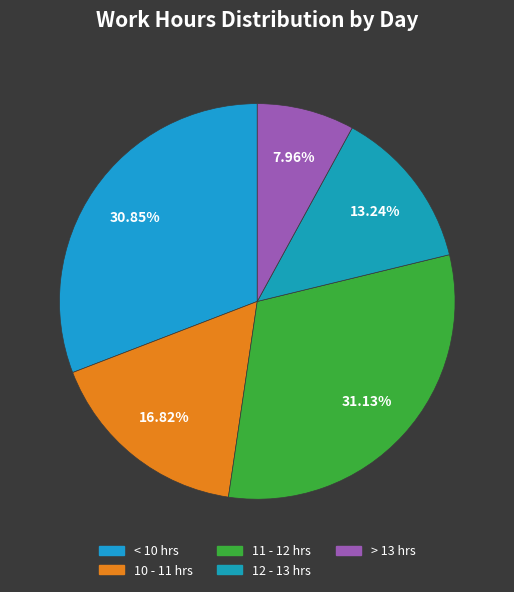

How many segments does this pie chart have?

5